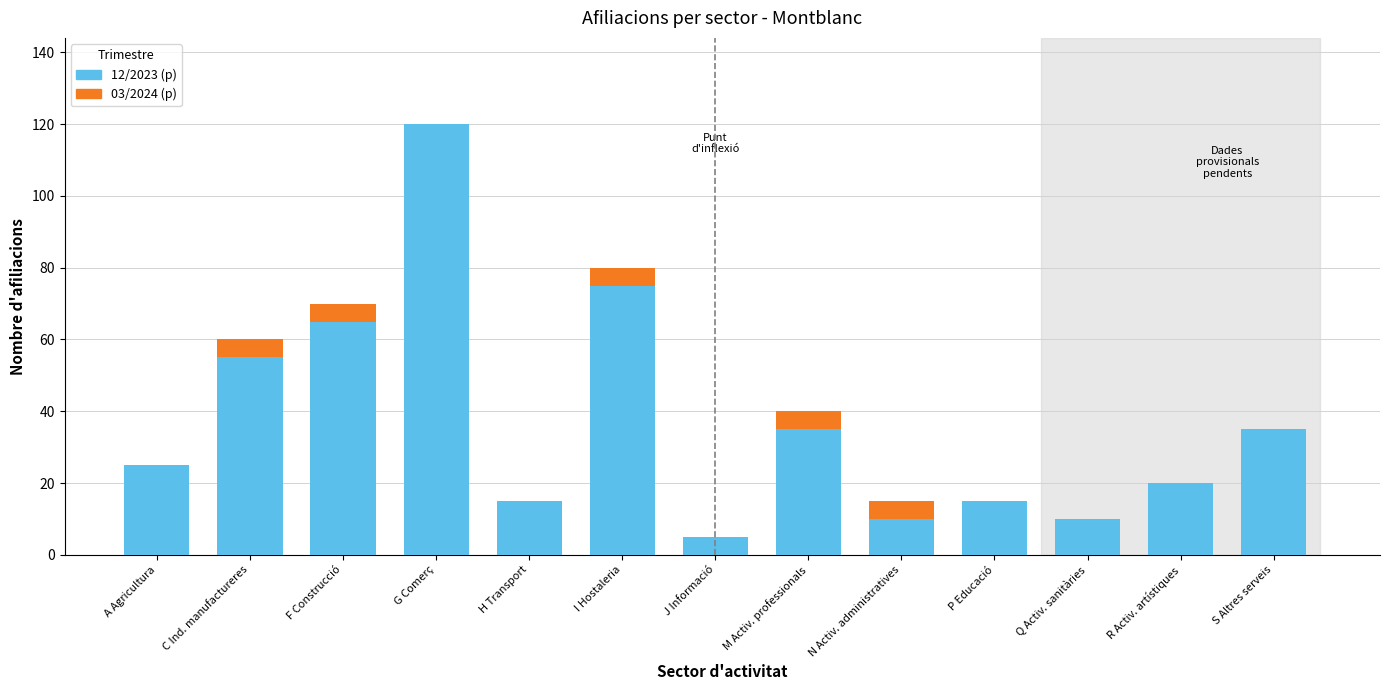

Reading left to right, list the values for the 12/2023 (p) series.

A Agricultura=25	C Ind. manufactureres=55	F Construcció=65	G Comerç=120	H Transport=15	I Hostaleria=75	J Informació=5	M Activ. professionals=35	N Activ. administratives=10	P Educació=15	Q Activ. sanitàries=10	R Activ. artístiques=20	S Altres serveis=35